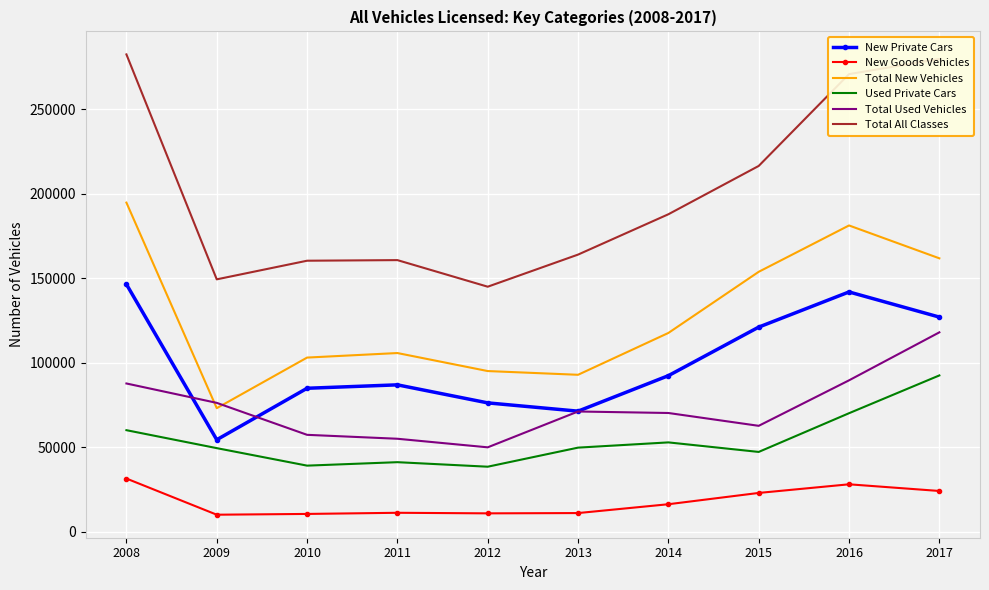

What are all the series names shown in the legend?

New Private Cars, New Goods Vehicles, Total New Vehicles, Used Private Cars, Total Used Vehicles, Total All Classes